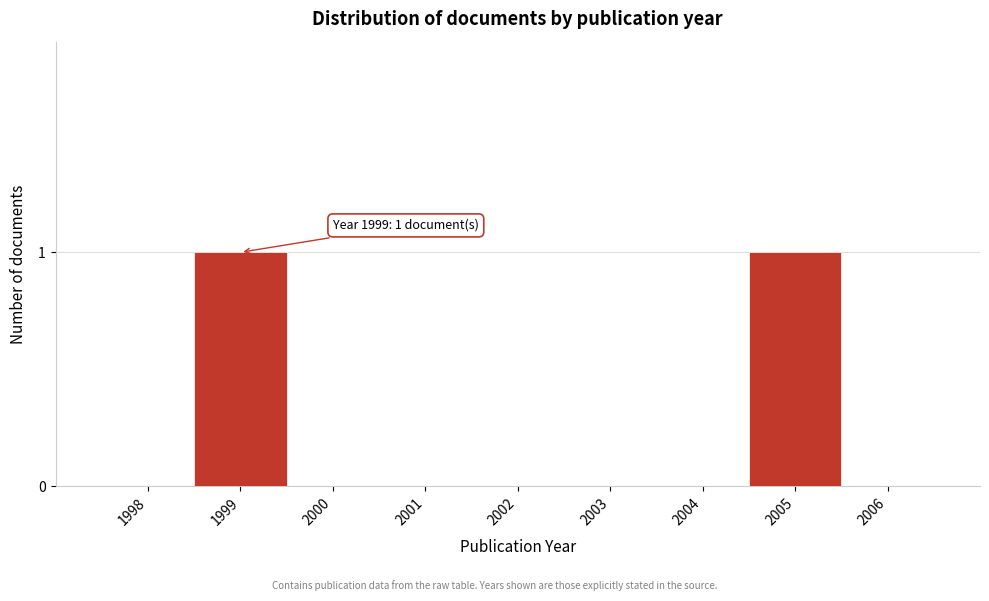

Reading left to right, what are all the values shown in this chart?

1998=0	1999=1	2000=0	2001=0	2002=0	2003=0	2004=0	2005=1	2006=0